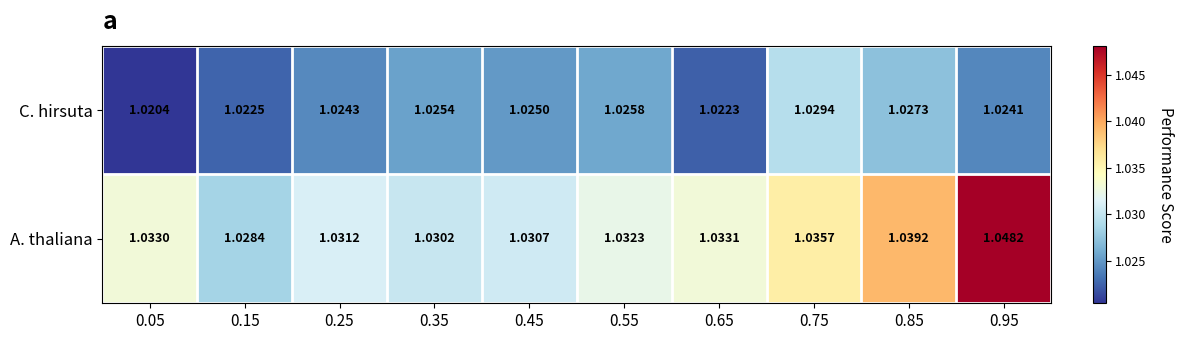

Which series has the largest total across all categories?

A. thaliana